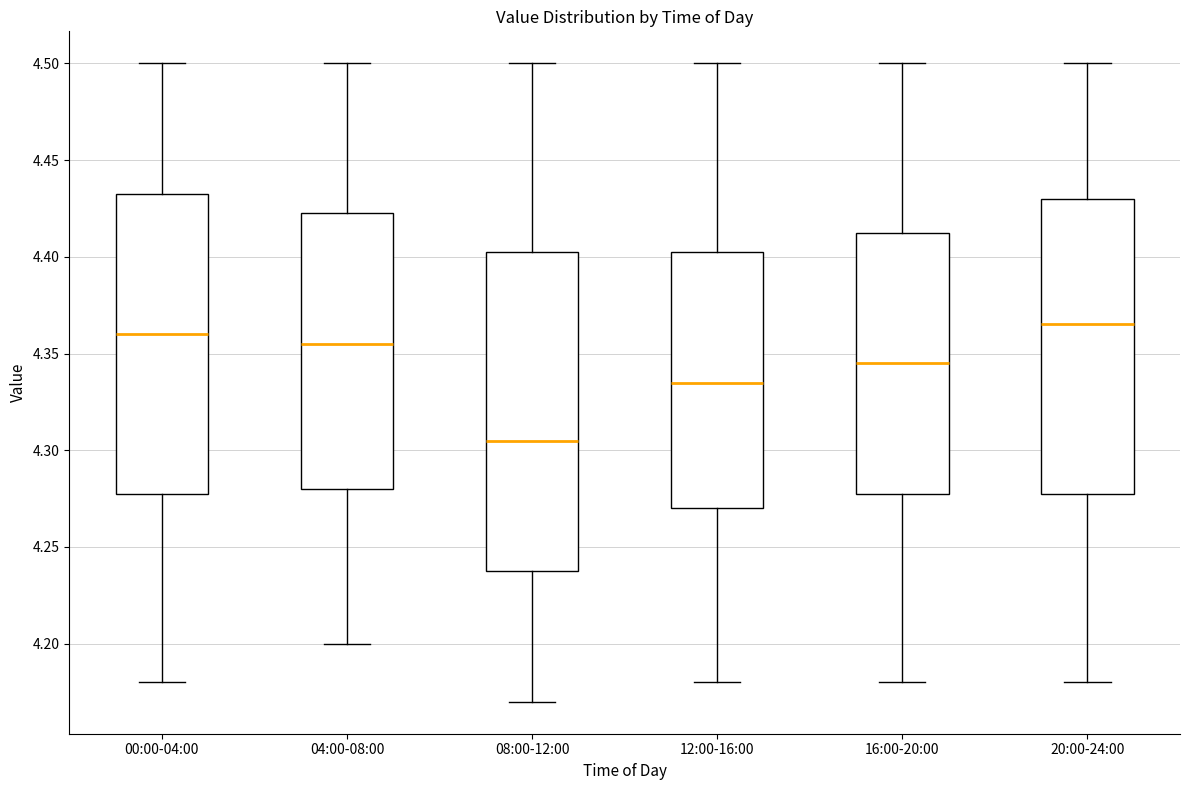

Reading left to right, read every box against the y-axis: the position of its median line, the range the box covers, and the ends of its whiskers. The values are not printed on the chart, so give them approximately, as read against the axis.

00:00-04:00: median 4.360, box 4.280 to 4.435, whiskers 4.180 to 4.500
04:00-08:00: median 4.355, box 4.280 to 4.425, whiskers 4.200 to 4.500
08:00-12:00: median 4.305, box 4.240 to 4.405, whiskers 4.170 to 4.500
12:00-16:00: median 4.335, box 4.270 to 4.405, whiskers 4.180 to 4.500
16:00-20:00: median 4.345, box 4.280 to 4.415, whiskers 4.180 to 4.500
20:00-24:00: median 4.365, box 4.280 to 4.430, whiskers 4.180 to 4.500